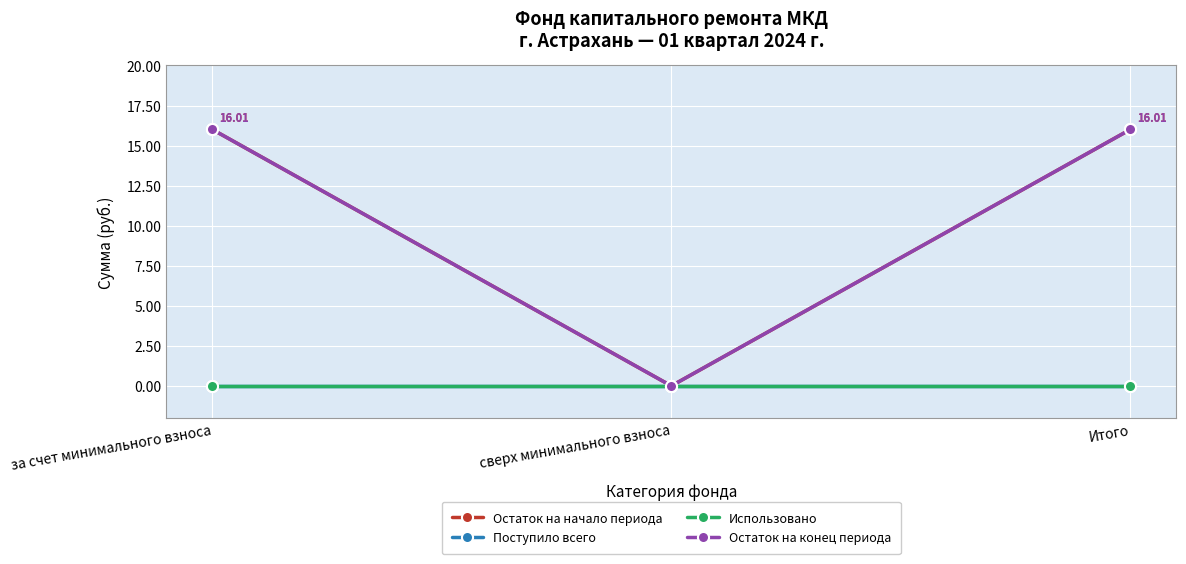

List the labels in order of Остаток на конец периода value, smallest first.

сверх минимального взноса, за счет минимального взноса, Итого